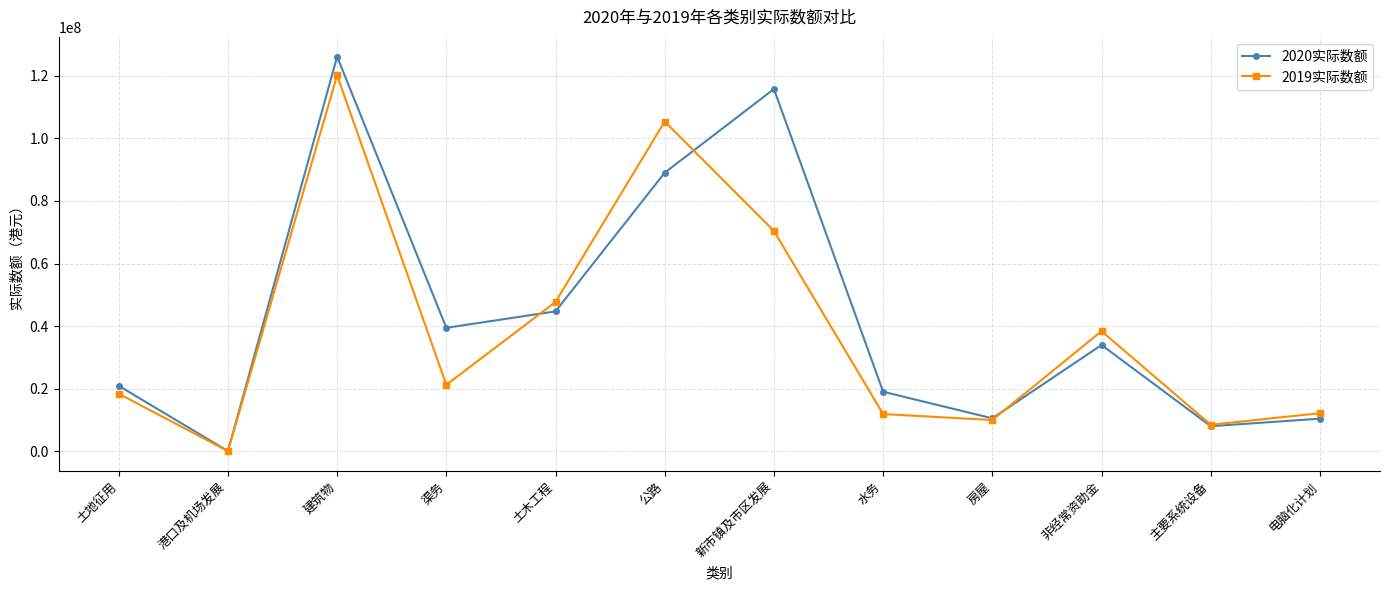

True or false: 2019实际数额 has more than 2 points higher than both neighbors.

True